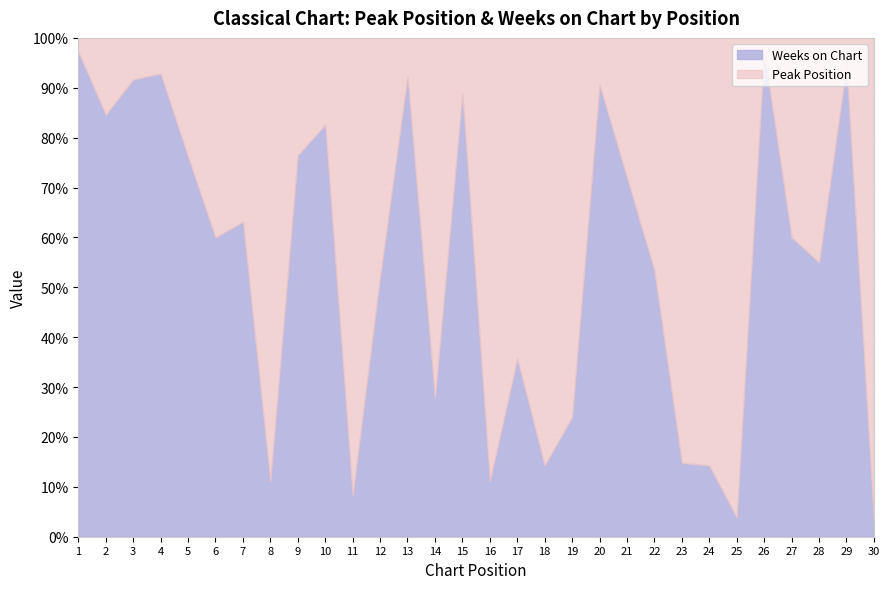

What is the total value across all series at 19?

100.0